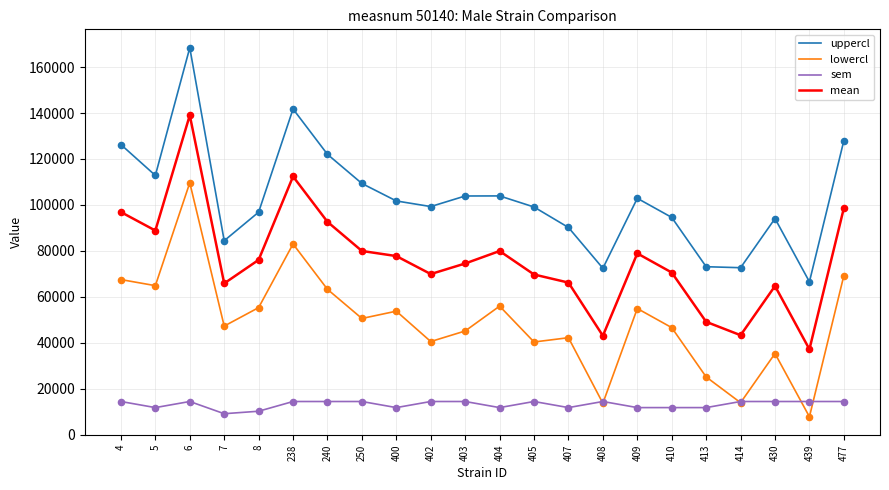

What is the total value across all series at 400?

245041.8